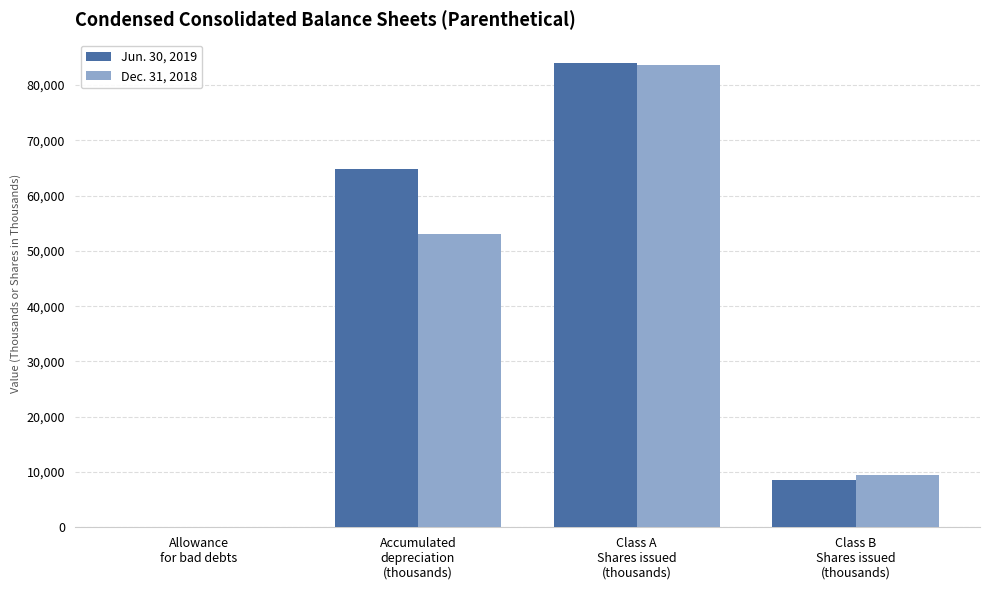

How many Dec. 31, 2018 values are between 9448 and 83584?

3